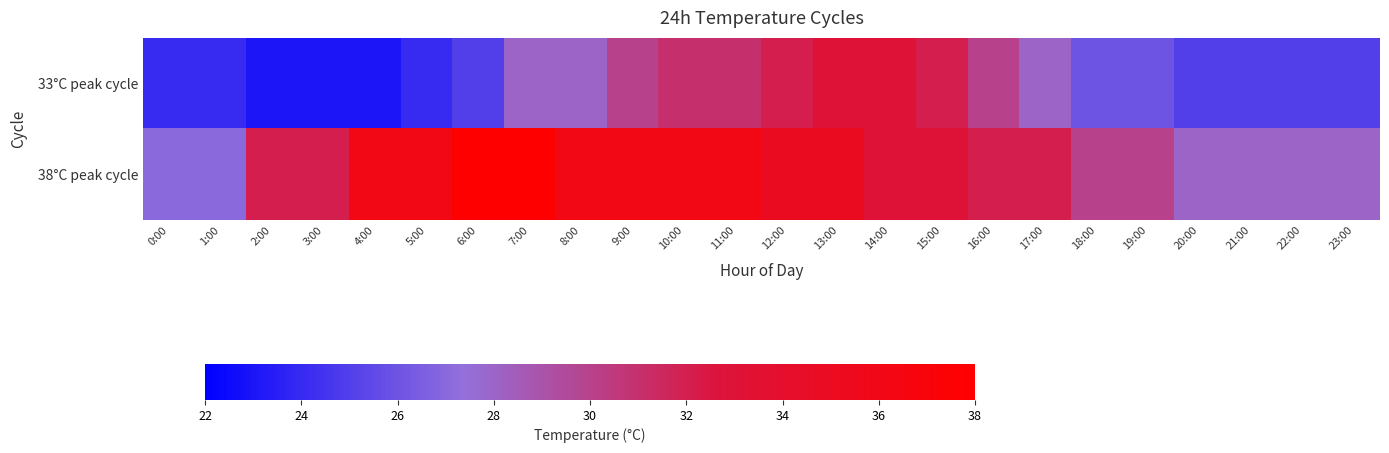

At how many categories does at least one series exceed 27?

22